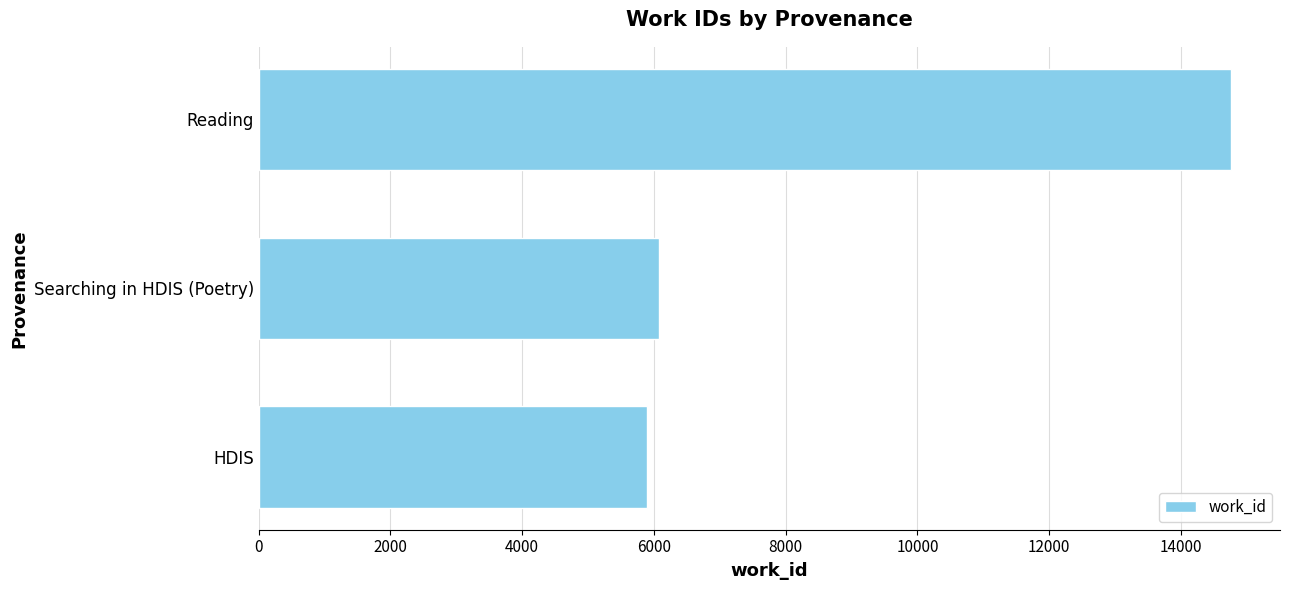

Count the number of categories in the chart.

3